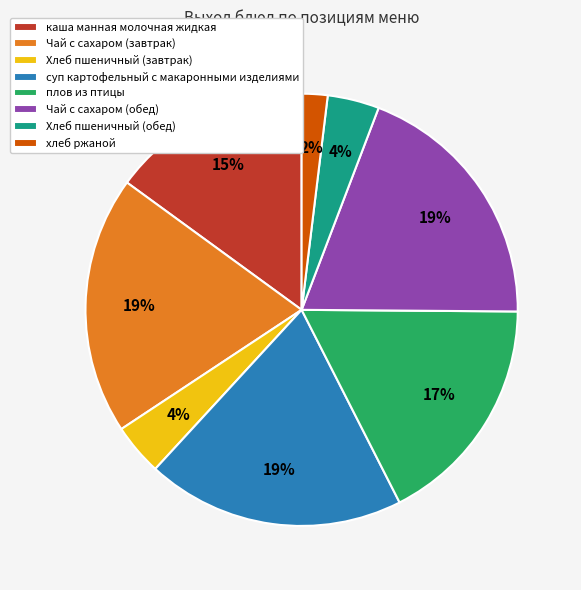

How many segments does this pie chart have?

8